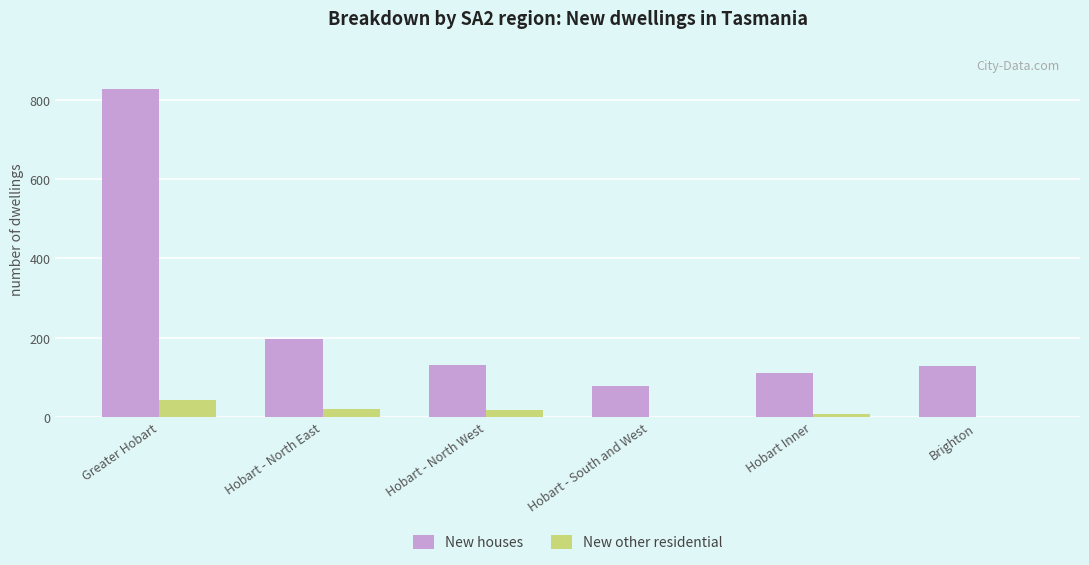

Is it true that New other residential equals 0 at Brighton?

True